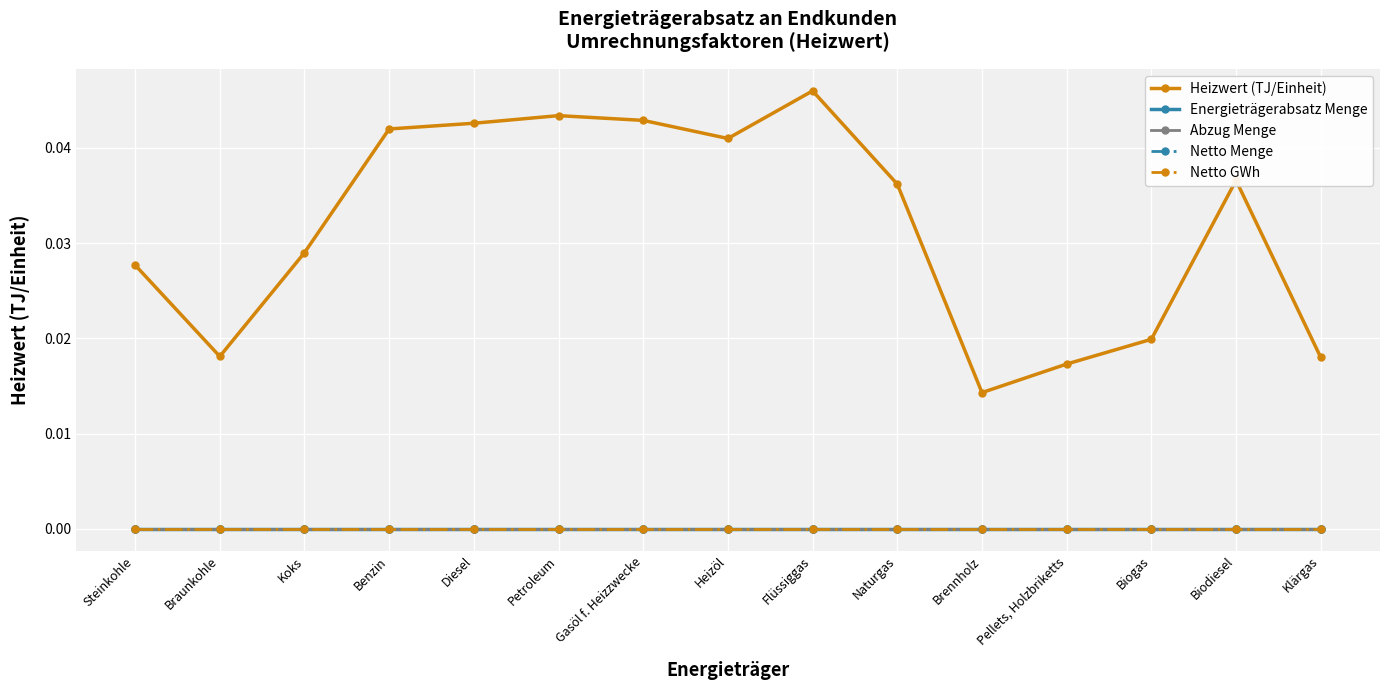

Rank the categories by Netto Menge value from lowest to highest.

Steinkohle, Braunkohle, Koks, Benzin, Diesel, Petroleum, Gasöl f. Heizzwecke, Heizöl, Flüssiggas, Naturgas, Brennholz, Pellets, Holzbriketts, Biogas, Biodiesel, Klärgas